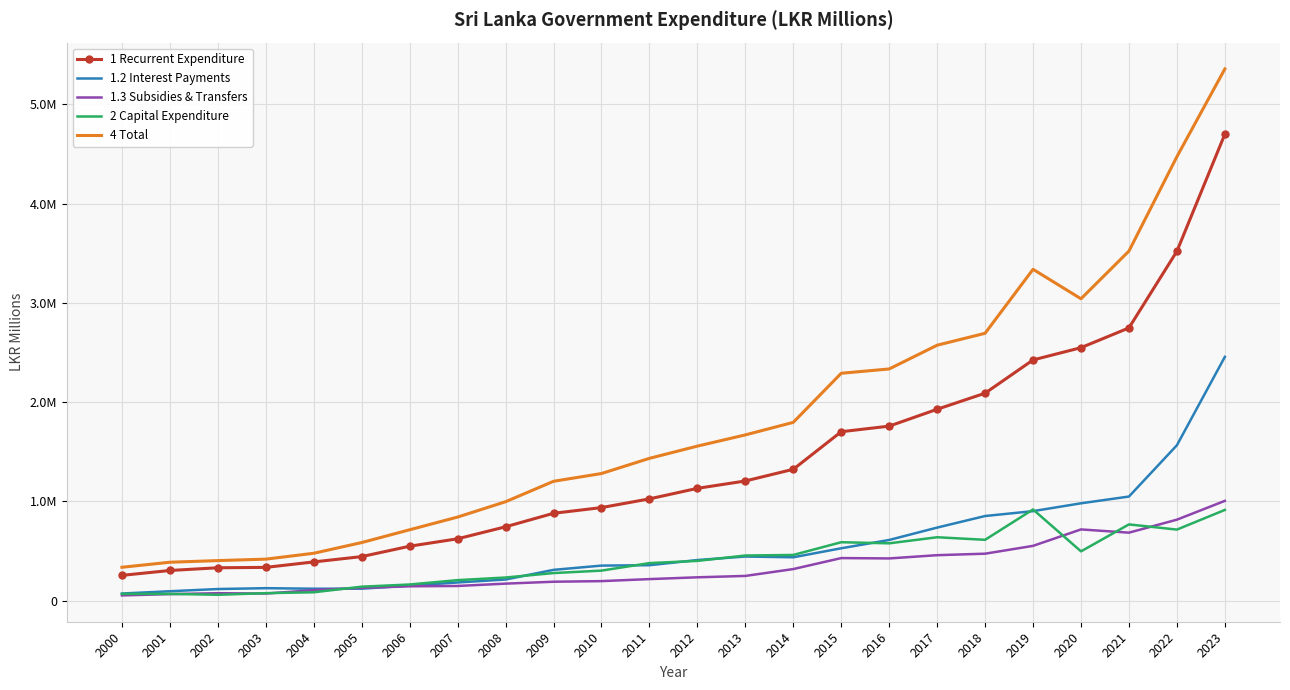

Read the 1.3 Subsidies & Transfers value at 2018.

472624